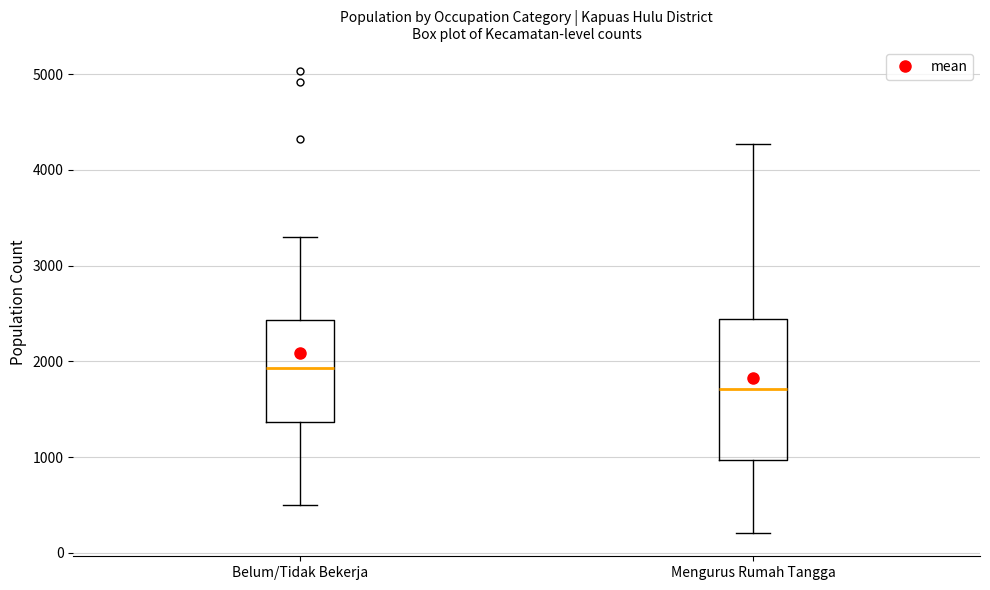

Which box has the highest median line?

Belum/Tidak Bekerja